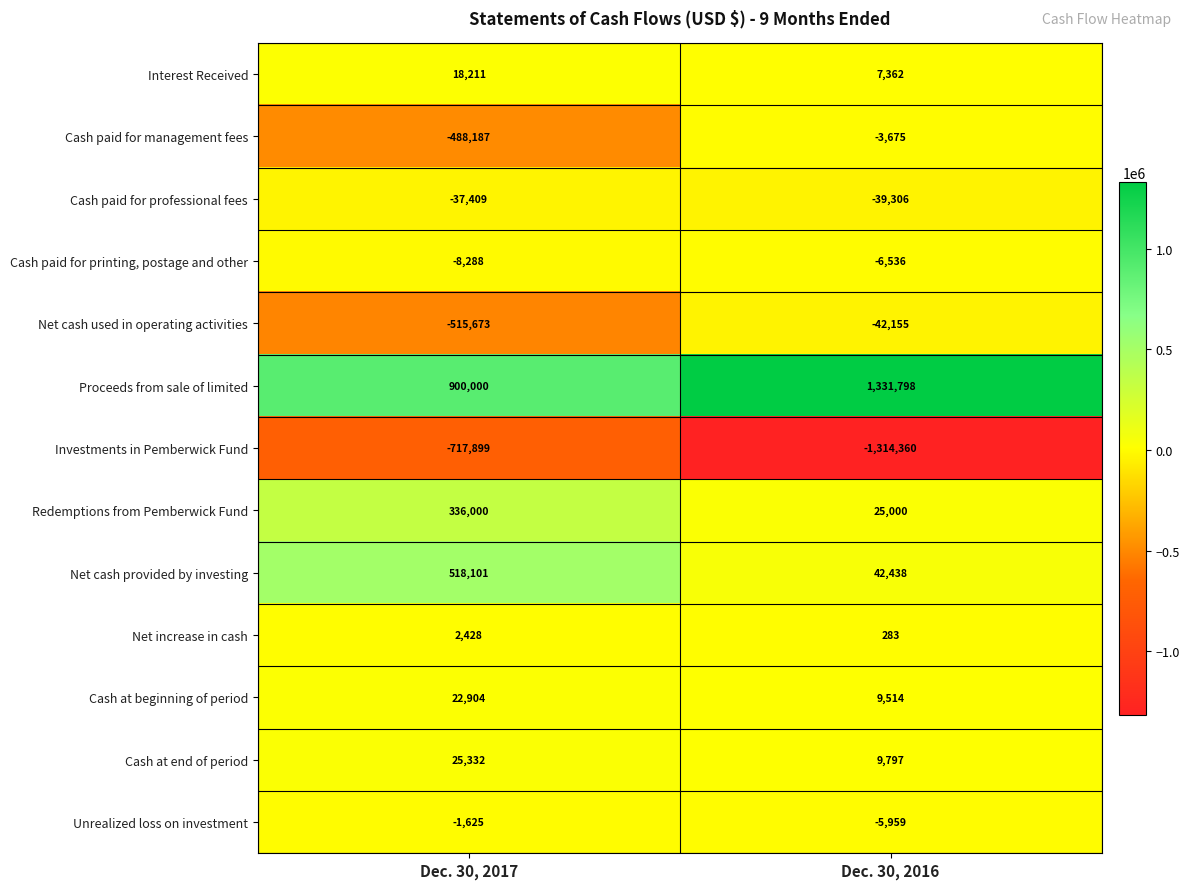

Rank the series by their maximum value, from highest to lowest.

Proceeds from sale of limited, Net cash provided by investing, Redemptions from Pemberwick Fund, Cash at end of period, Cash at beginning of period, Interest Received, Net increase in cash, Unrealized loss on investment, Cash paid for management fees, Cash paid for printing, postage and other, Cash paid for professional fees, Net cash used in operating activities, Investments in Pemberwick Fund